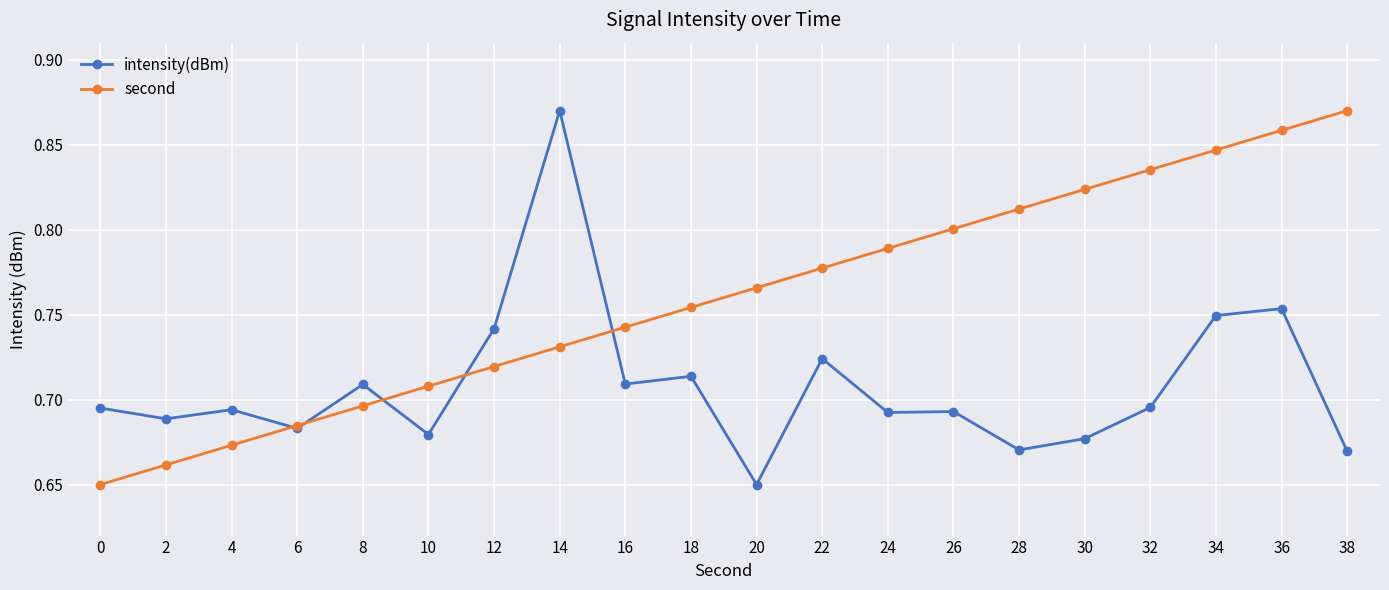

Rank the series by their average value, from highest to lowest.

second, intensity(dBm)